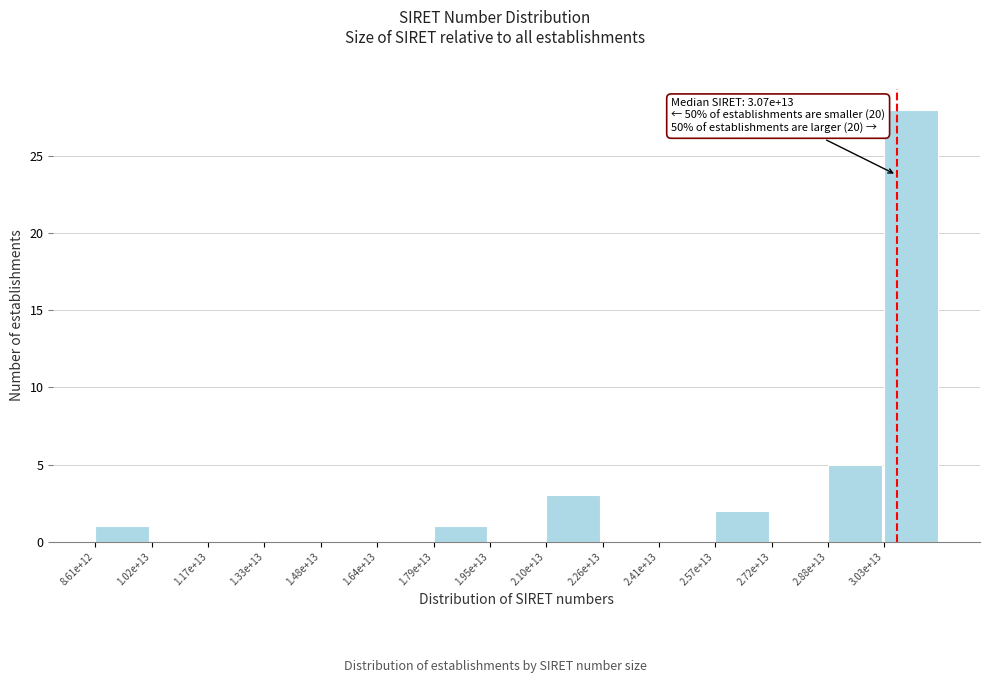

Reading left to right, list all the values displayed in this chart.

8.61e+12=1	1.02e+13=0	1.17e+13=0	1.33e+13=0	1.48e+13=0	1.64e+13=0	1.79e+13=1	1.95e+13=0	2.10e+13=3	2.26e+13=0	2.41e+13=0	2.57e+13=2	2.72e+13=0	2.88e+13=5	3.03e+13=28